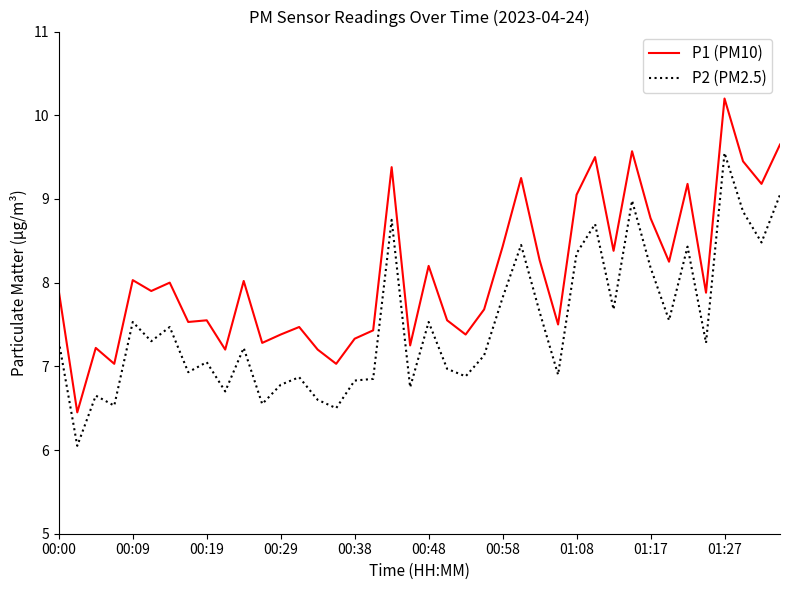

What is the difference between the maximum and minimum values in the P2 (PM2.5) series?

3.5